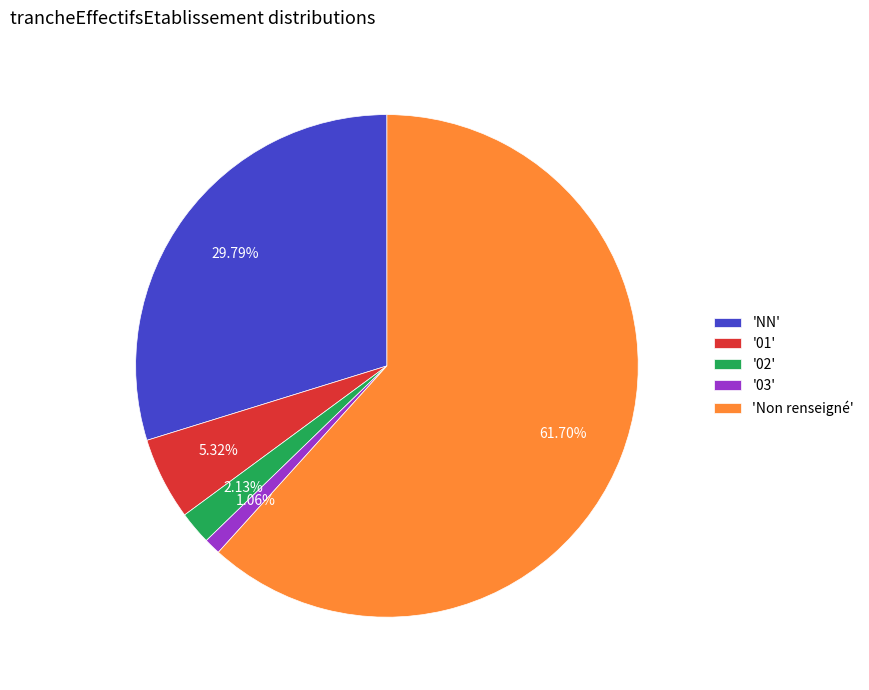

Does any single category account for the majority?

Yes